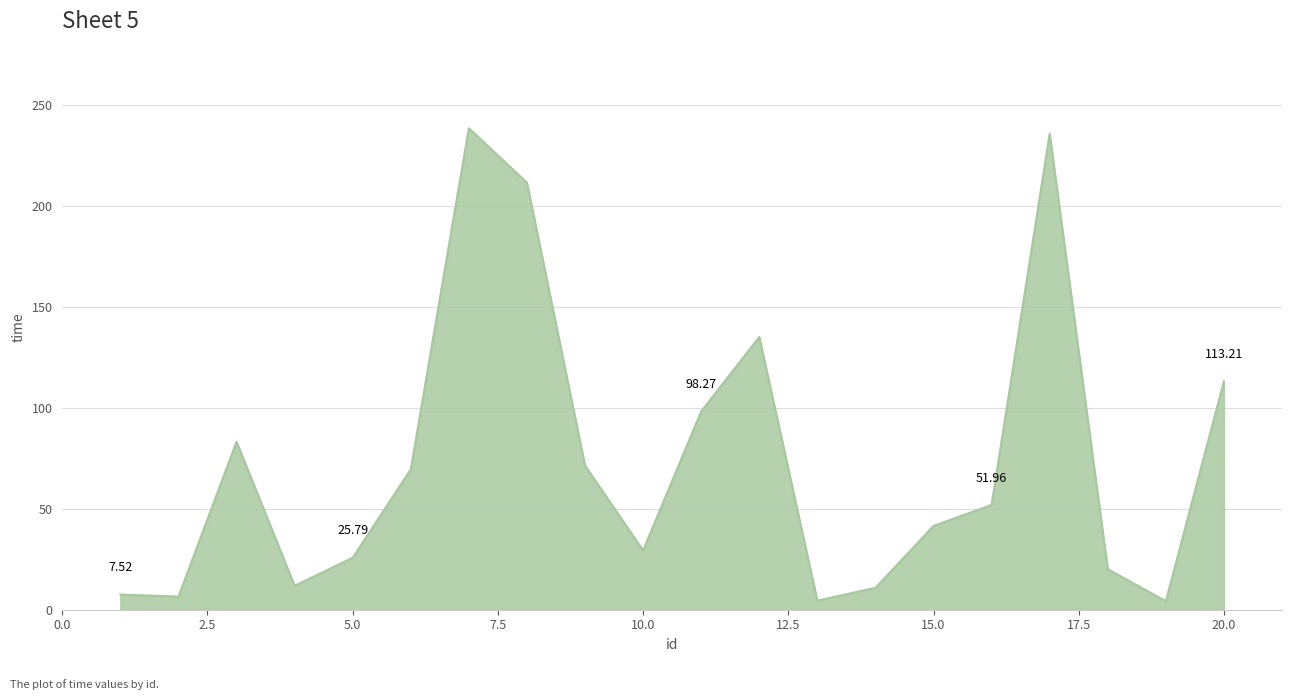

What is the difference between the maximum and minimum values?

234.4